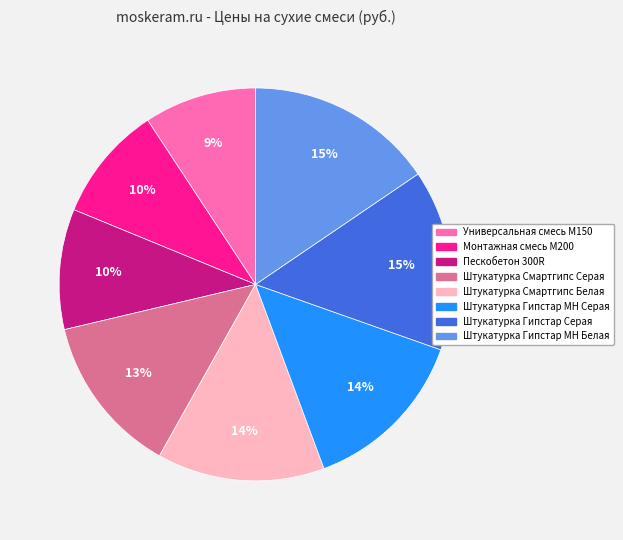

How many slices are in this pie chart?

8